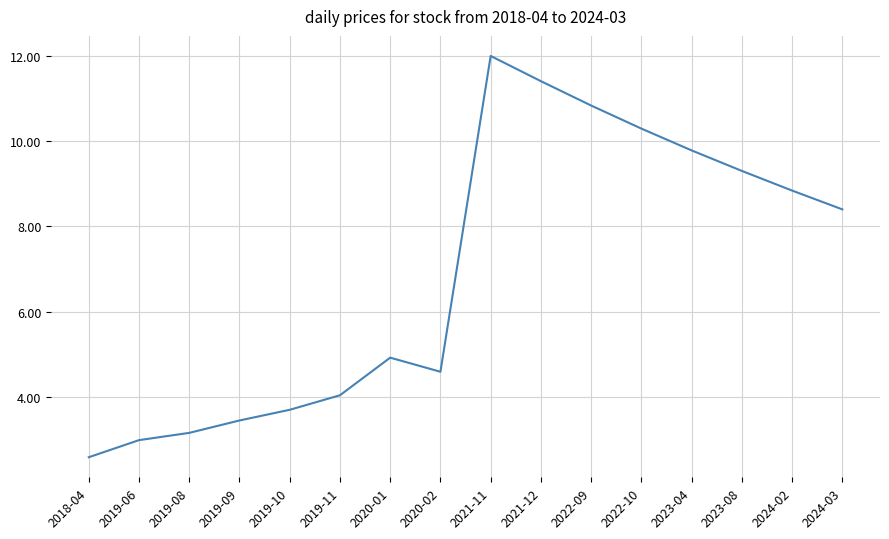

What is the difference between the values at 2024-03 and 2023-04?

1.4